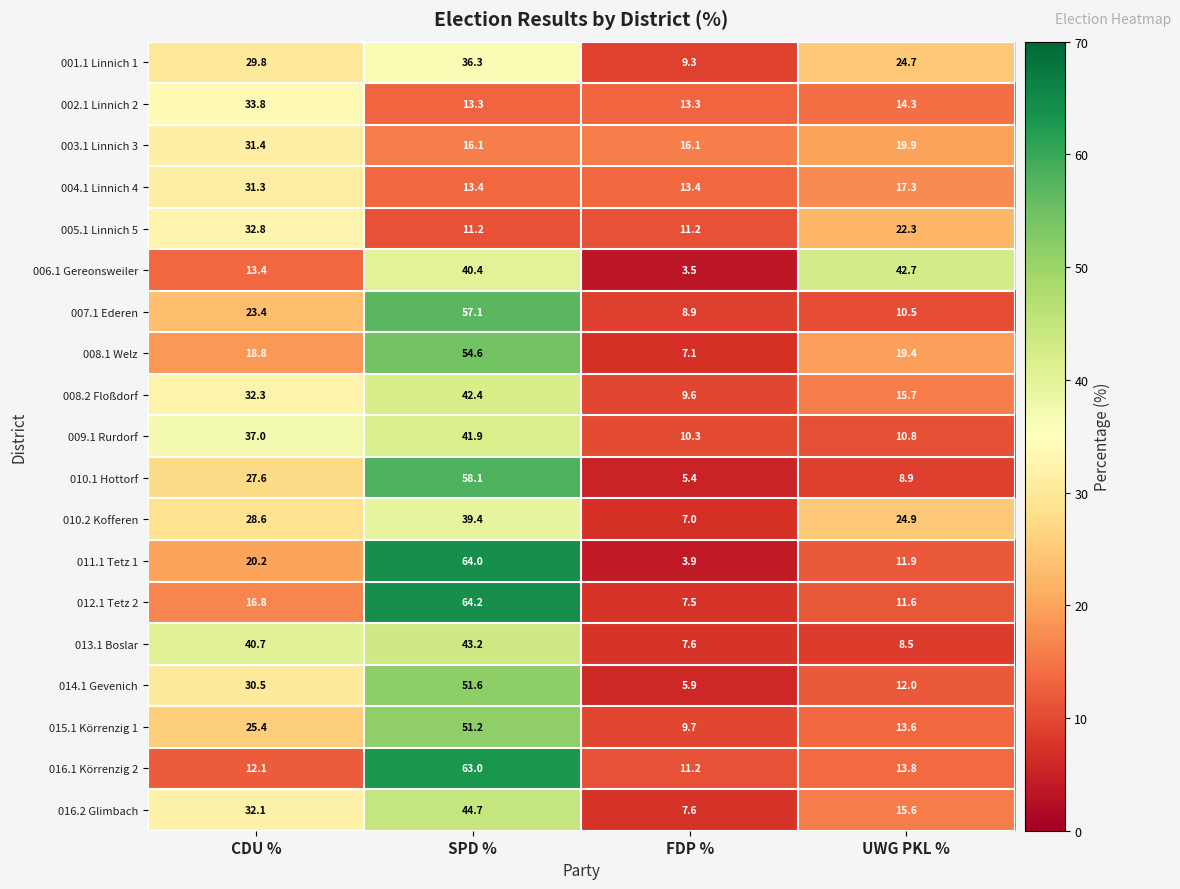

Which series has the largest range (max minus min)?

011.1 Tetz 1